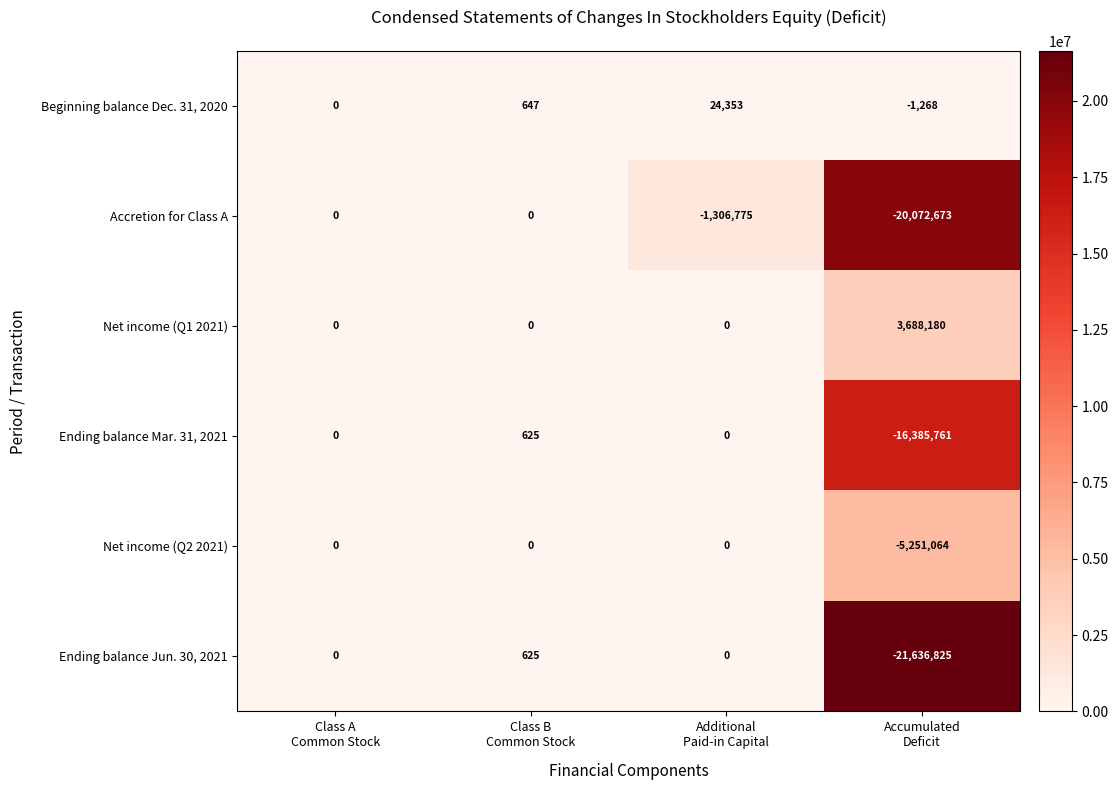

Which series has the widest spread of values?

Ending balance Jun. 30, 2021